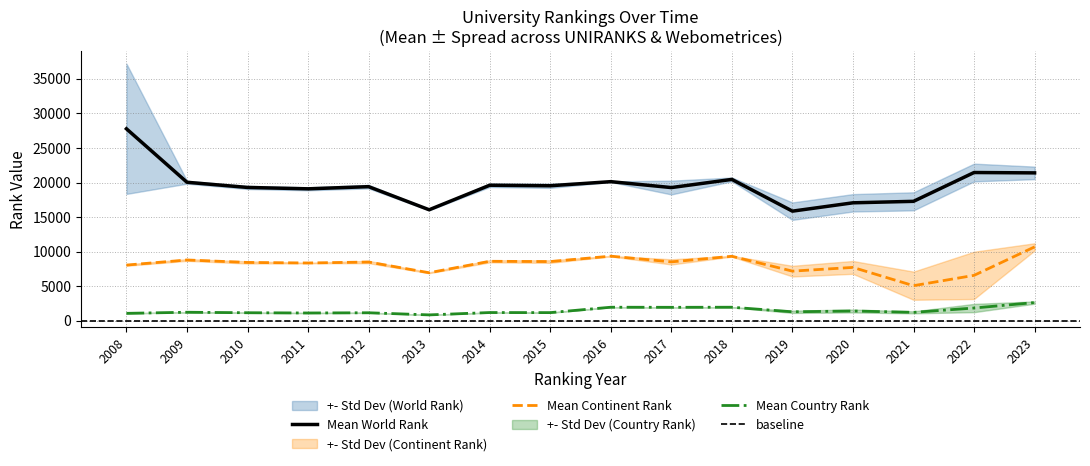

At which category is the sum across all series the highest?

2008